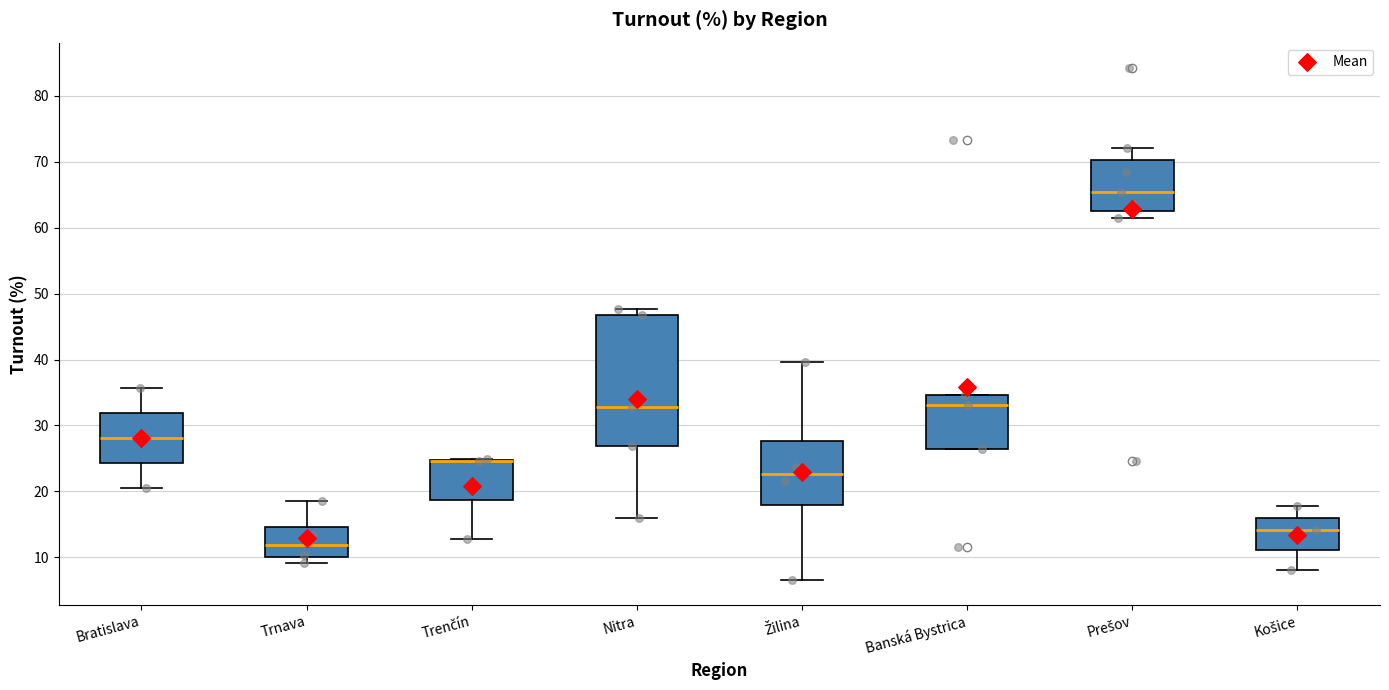

Reading left to right, read every box against the y-axis: the position of its median line, the range the box covers, and the ends of its whiskers. The values are not printed on the chart, so give them approximately, as read against the axis.

Bratislava: median 28, box 24 to 32, whiskers 20 to 36
Trnava: median 12, box 10 to 15, whiskers 9 to 19
Trenčín: median 25 (drawn on the box's upper edge), box 19 to 25, whiskers 13 to 25
Nitra: median 33, box 27 to 47, whiskers 16 to 48
Žilina: median 23, box 18 to 28, whiskers 7 to 40
Banská Bystrica: median 33, box 26 to 35, whiskers 26 to 35
Prešov: median 65, box 63 to 70, whiskers 62 to 72
Košice: median 14, box 11 to 16, whiskers 8 to 18